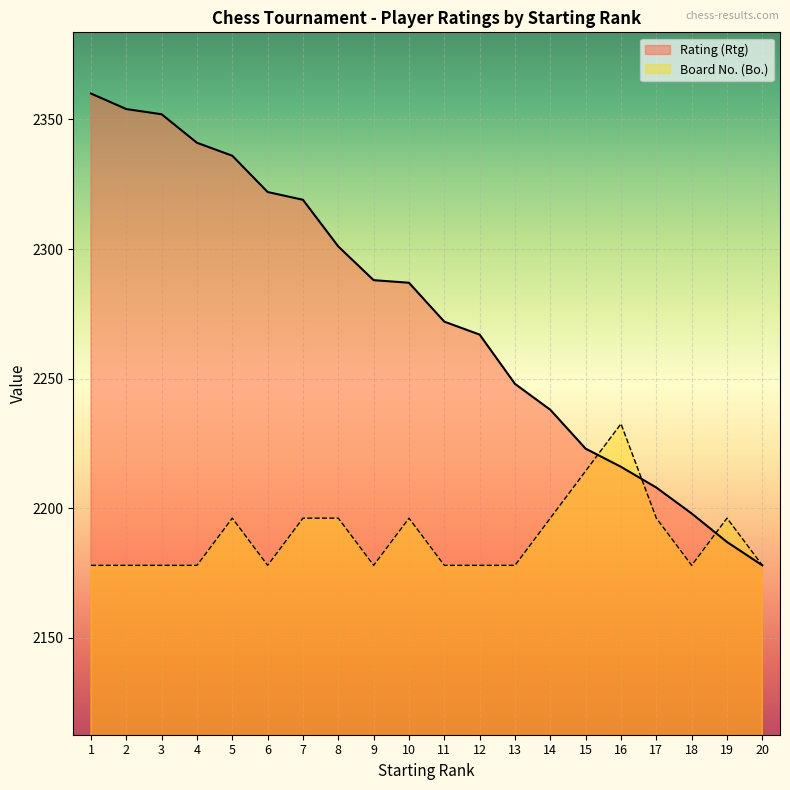

At which label is Rating (Rtg) closest to 2269?

12